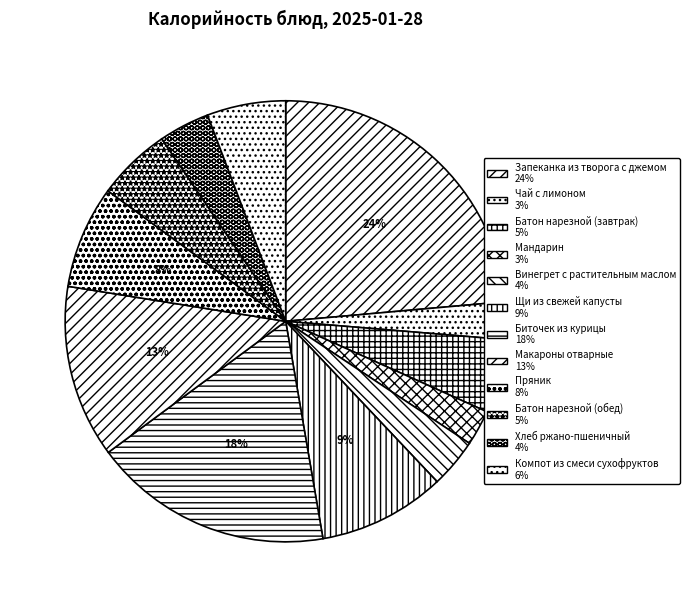

Which category has the biggest portion of the pie?

Запеканка из творога с джемом